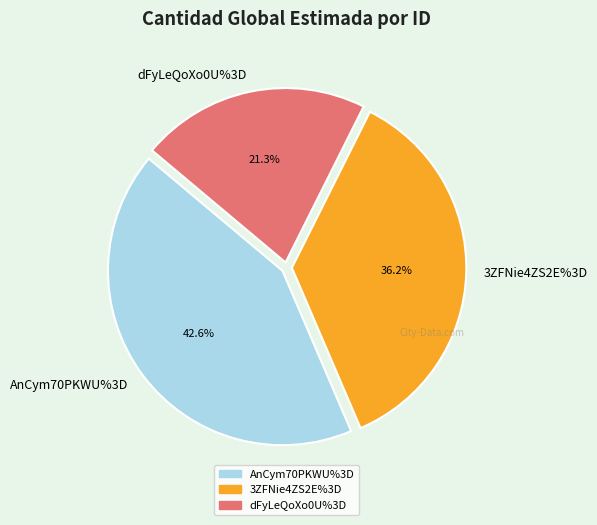

Is it true that dFyLeQoXo0U%3D is 21% of the pie?

True